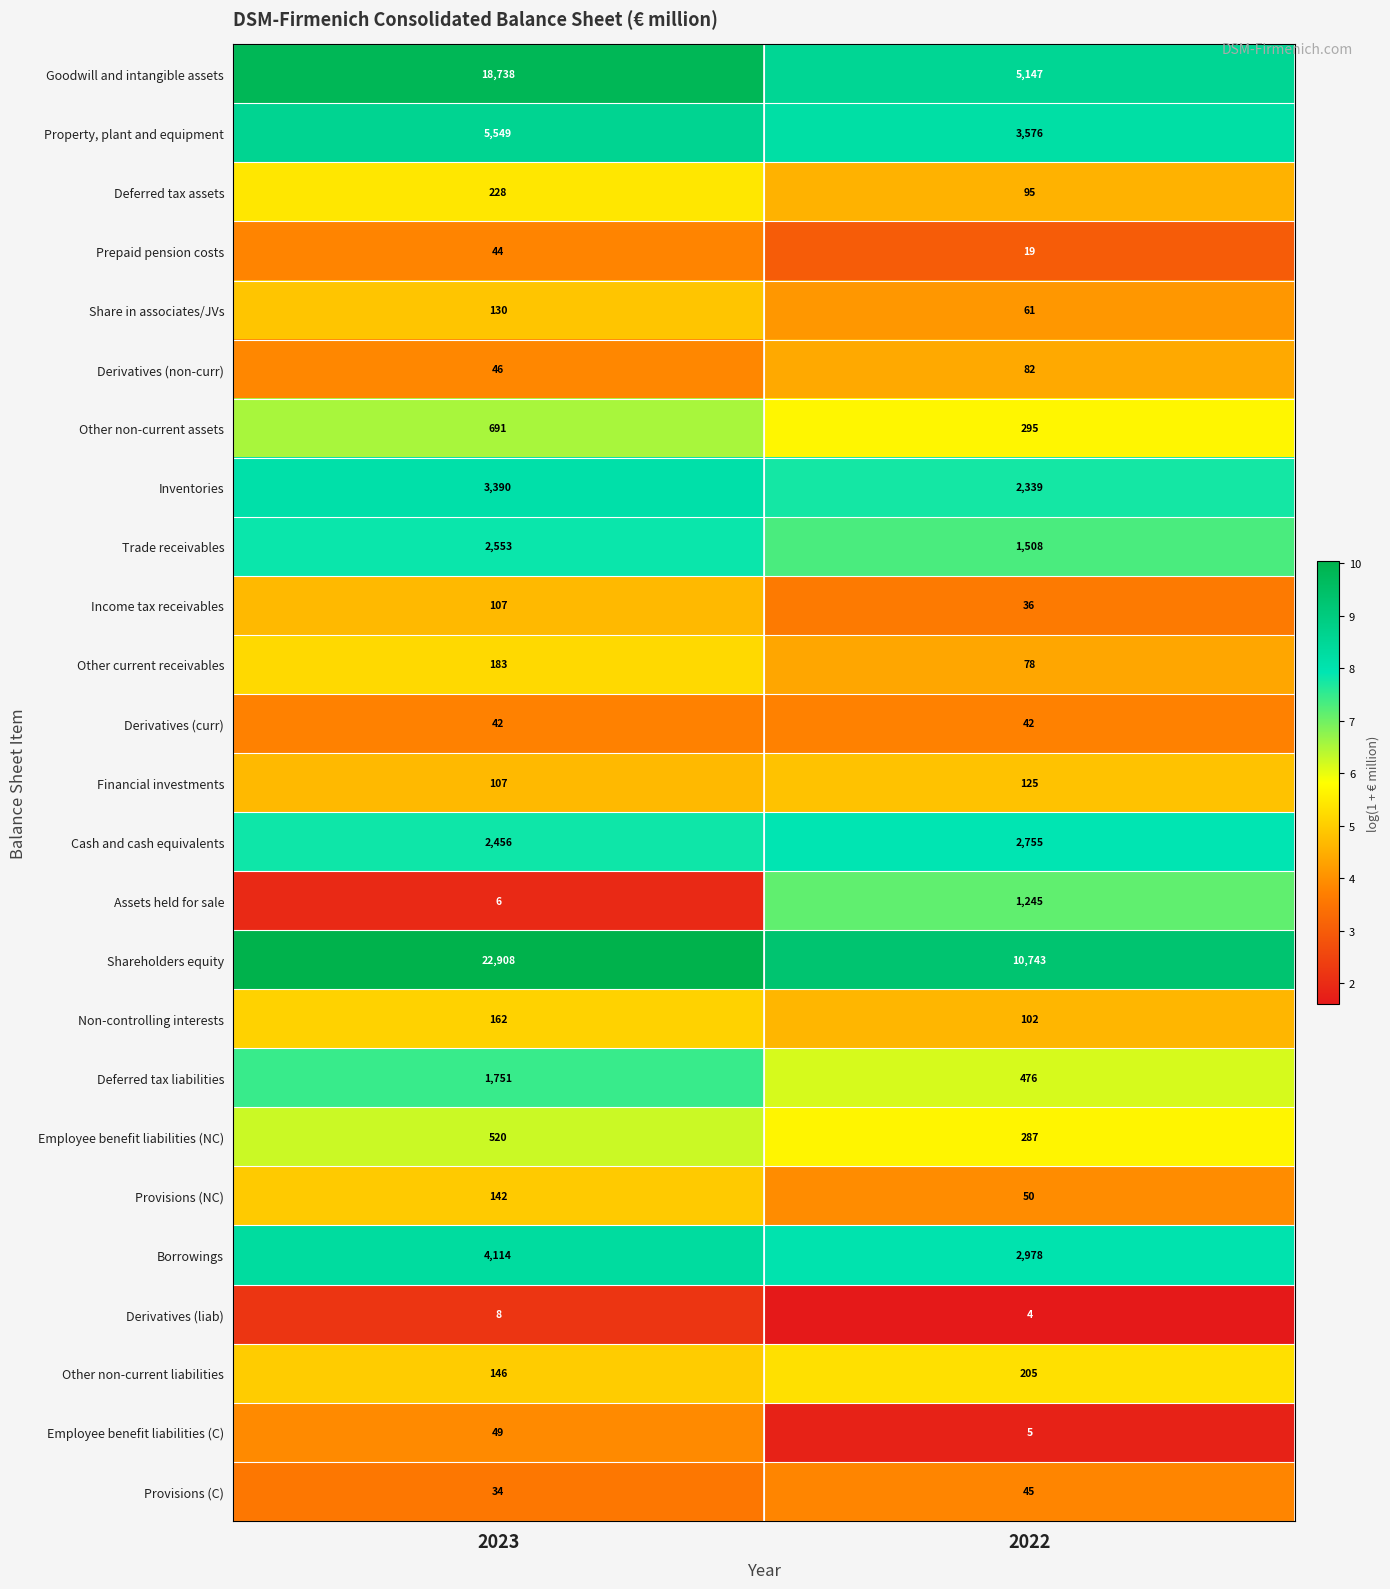

What is the sum of the Trade receivables values at 2023 and 2022?

4061